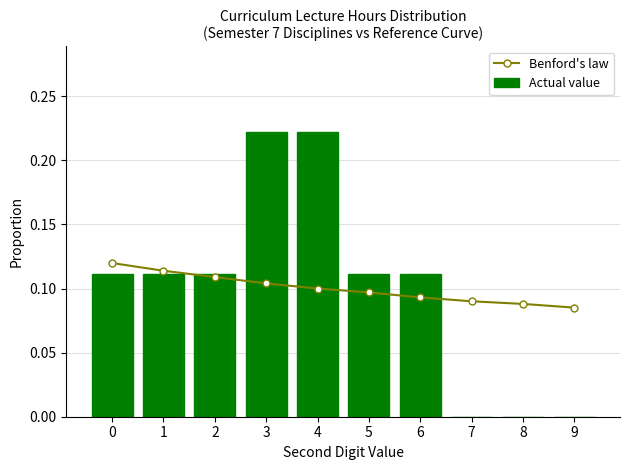

What are all the series names shown in the legend?

Benford's law, Actual value